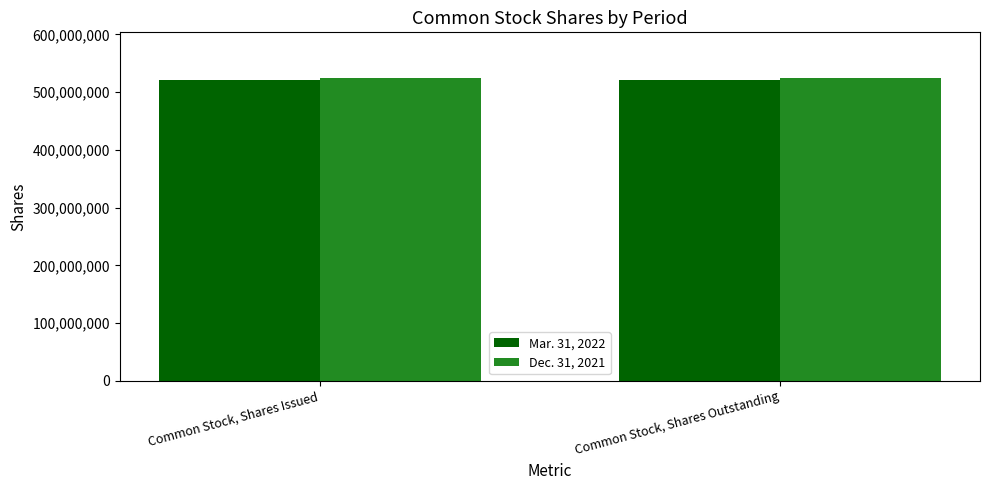

List the series in order of their peak value, highest first.

Dec. 31, 2021, Mar. 31, 2022